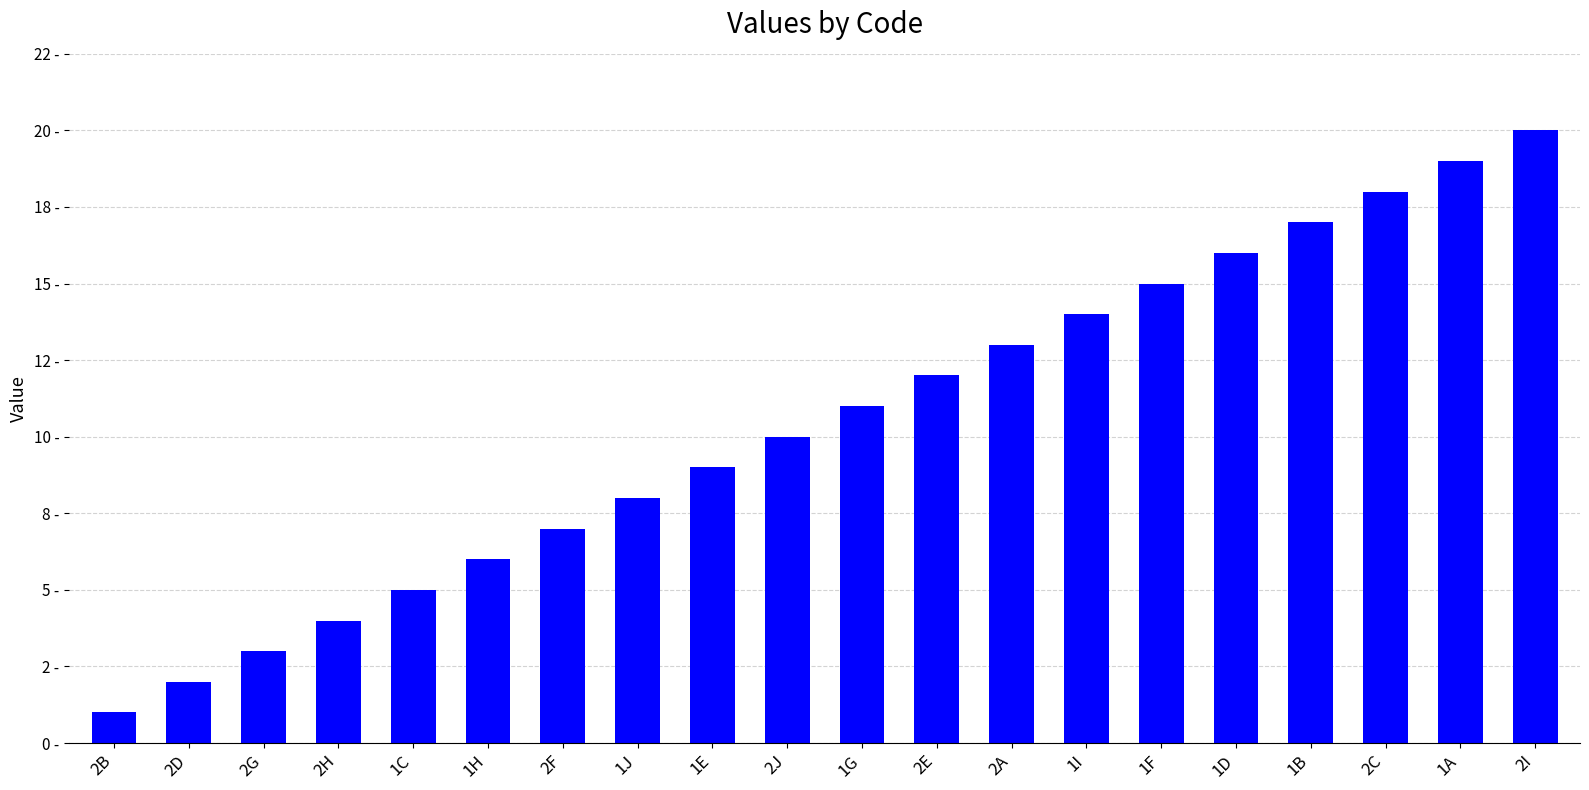

What is the difference between the values at 1J and 1B?

9